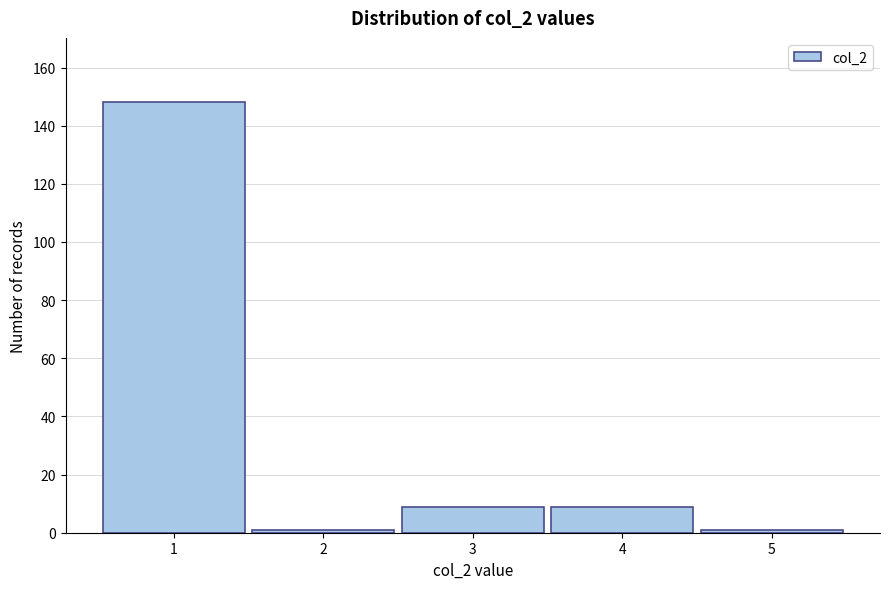

Reading left to right, what are all the values shown in this chart?

148	1	9	9	1